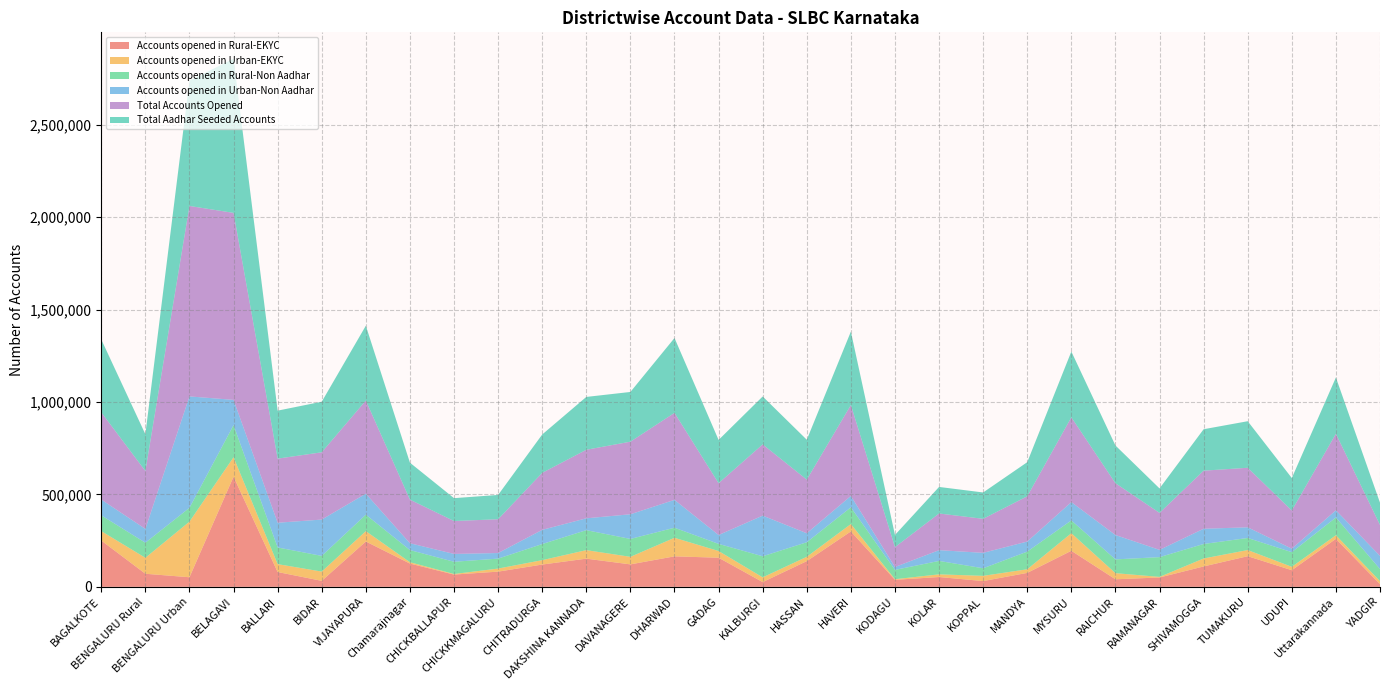

Reading left to right, transcribe all the data shown in this chart.

Accounts opened in Rural-EKYC: 250547	70759	51875	595767	80170	32457	245308	125911	66456	82266	120601	152467	121514	164979	157534	25694	139088	299756	38009	53080	31267	75464	195054	40935	50599	110352	165799	89972	259704	14431
Accounts opened in Urban-EKYC: 50820	86344	300775	105183	42715	50064	55969	7260	2999	16604	23770	46067	40817	100324	36227	25593	23369	39876	3279	14518	28184	19594	94990	33010	3211	43028	33200	18299	19391	16559
Accounts opened in Rural-Non Aadhar: 85300	81501	74942	173773	90170	84860	89087	65702	66157	53816	87130	108046	96771	54555	38594	114021	78842	90541	50339	72615	41030	95537	69332	74506	106851	78470	65334	79277	95861	65263
Accounts opened in Urban-Non Aadhar: 85305	74735	602532	136690	133703	196506	113546	36980	42389	30159	76780	64119	133460	150670	47947	219973	48572	61613	15779	58146	83496	54318	99121	131843	39336	82336	57692	18874	39093	71042
Total Accounts Opened: 471972	313339	1030124	1011413	346758	363887	503910	235853	178001	182845	308281	370699	392562	470528	280302	385281	289871	491786	107406	198359	183977	244913	458497	280294	199997	314186	322025	206422	414049	167295
Total Aadhar Seeded Accounts: 394113	198852	677720	833775	259577	273570	404668	199846	123720	131404	207566	285882	269046	404978	234074	259207	216022	397063	65821	143662	142521	184510	355837	204001	132412	224163	251838	175796	304429	120484